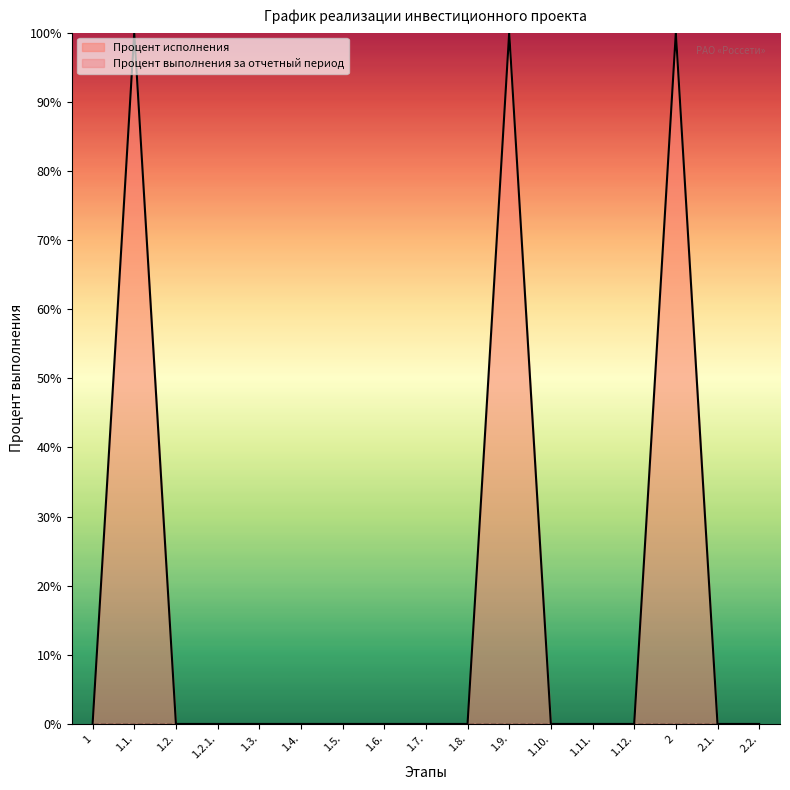

True or false: the data shows -60 at 1.5..

False